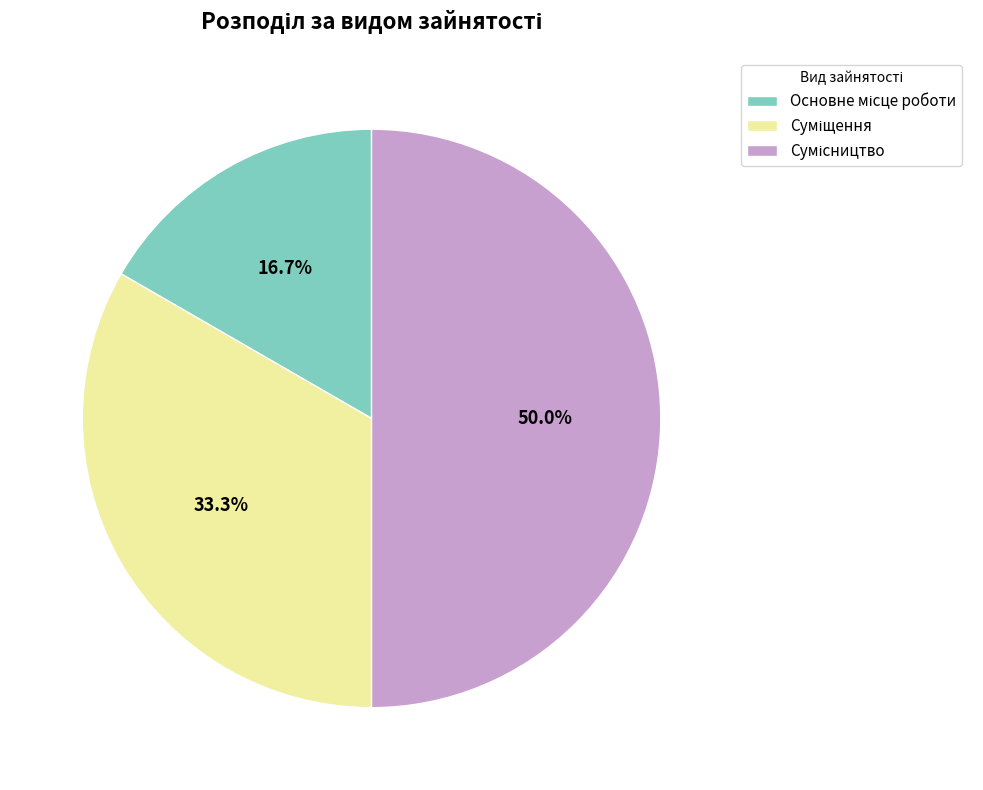

How many slices are in this pie chart?

3